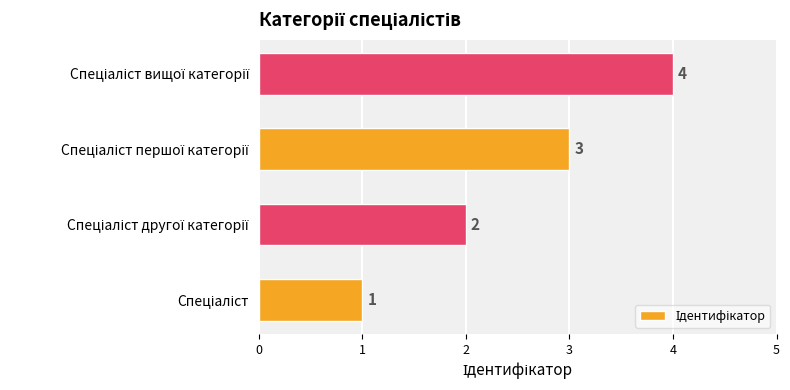

How many values are between 2 and 4?

3